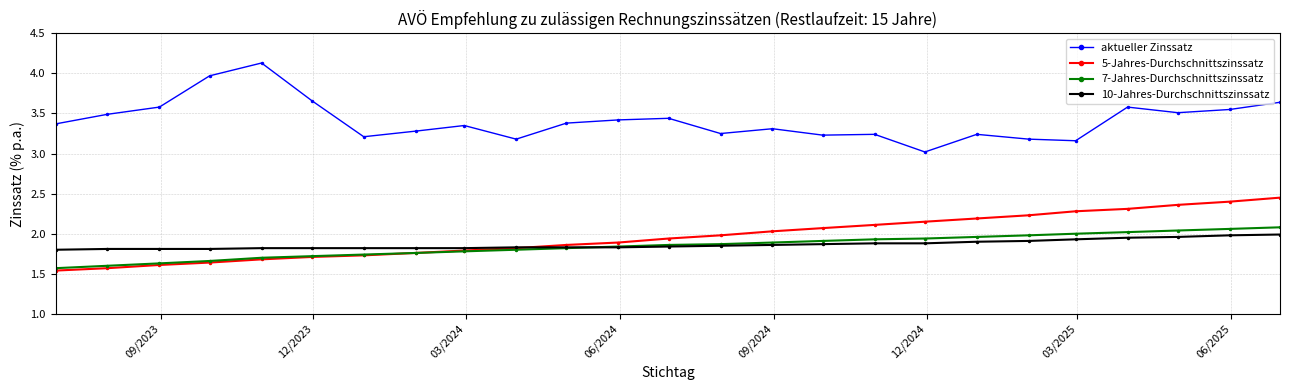

True or false: aktueller Zinssatz and 10-Jahres-Durchschnittszinssatz cross at least once.

False